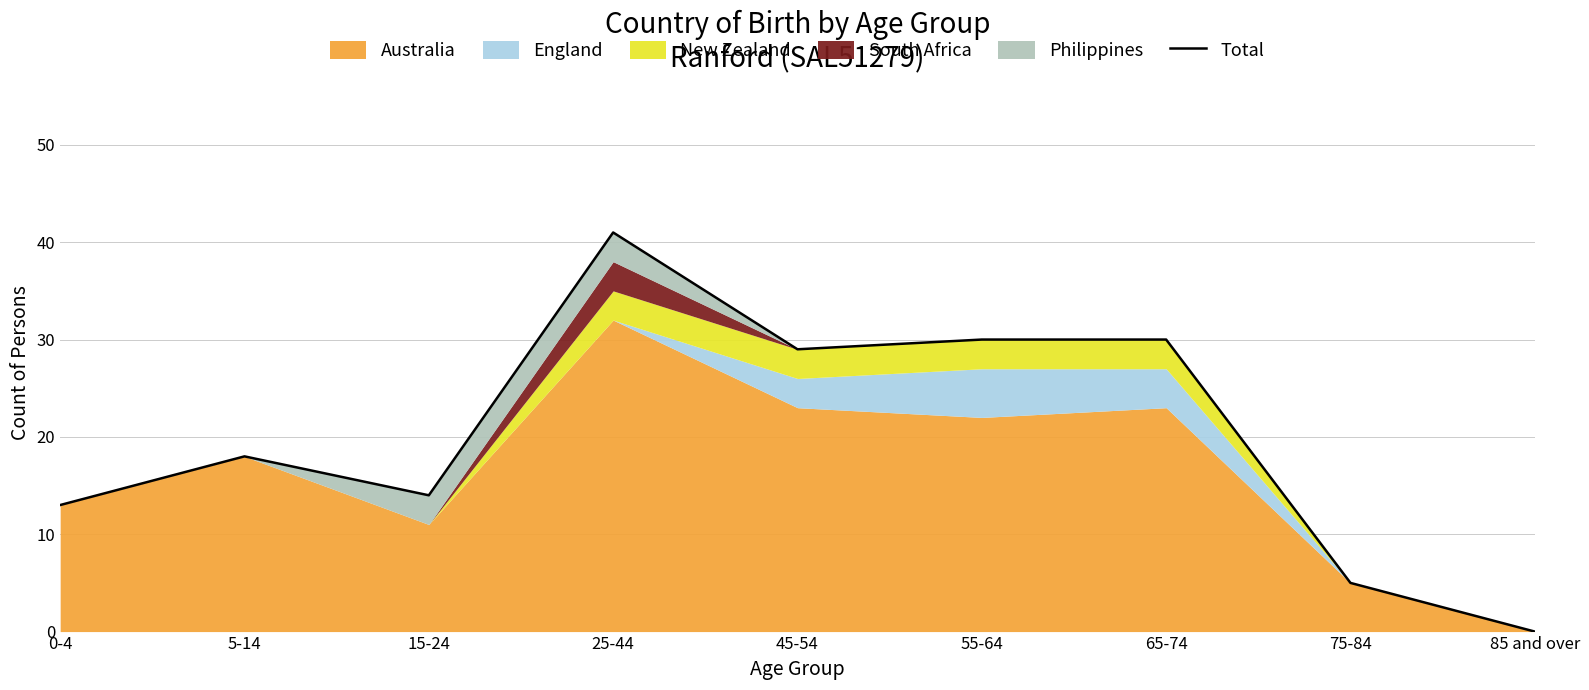

Does the chart have visible grid lines?

Yes